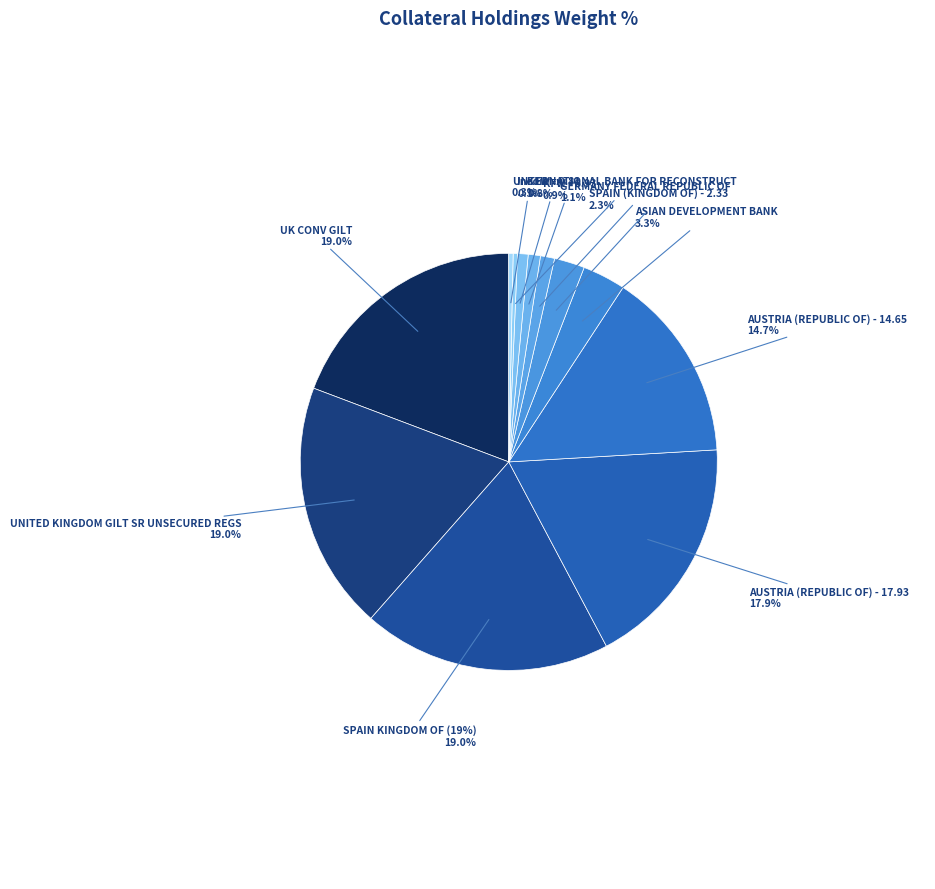

What is the largest slice in the pie chart?

UK CONV GILT